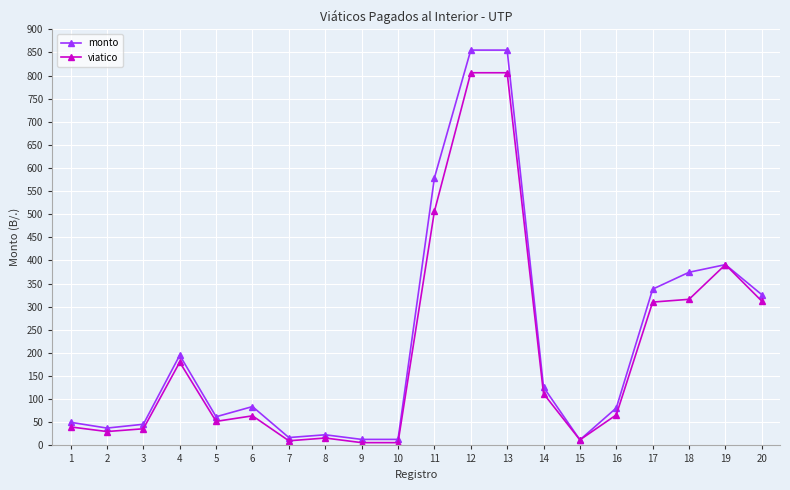

What is the maximum value shown in the chart?

855.0